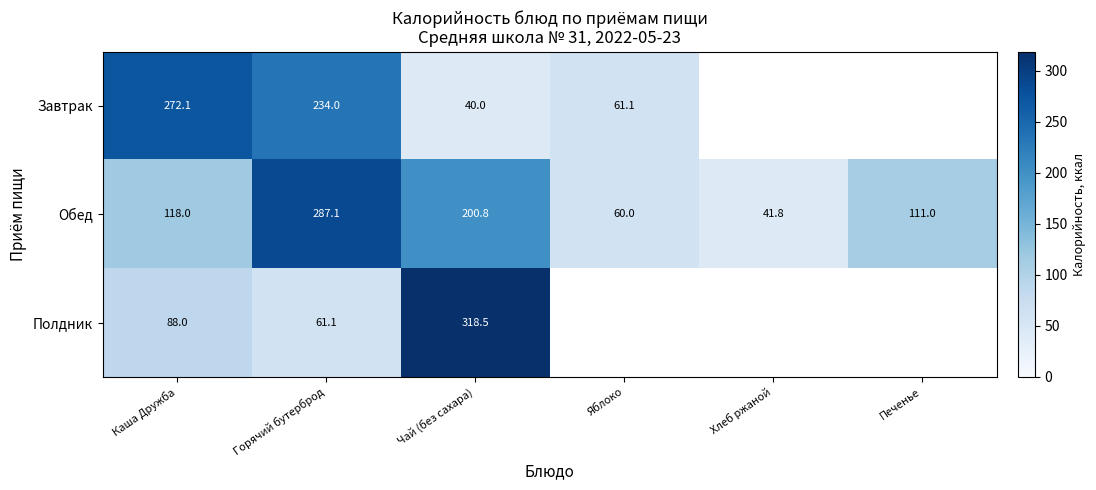

Rank the categories by Обед value from highest to lowest.

Горячий бутерброд, Чай (без сахара), Каша Дружба, Печенье, Яблоко, Хлеб ржаной